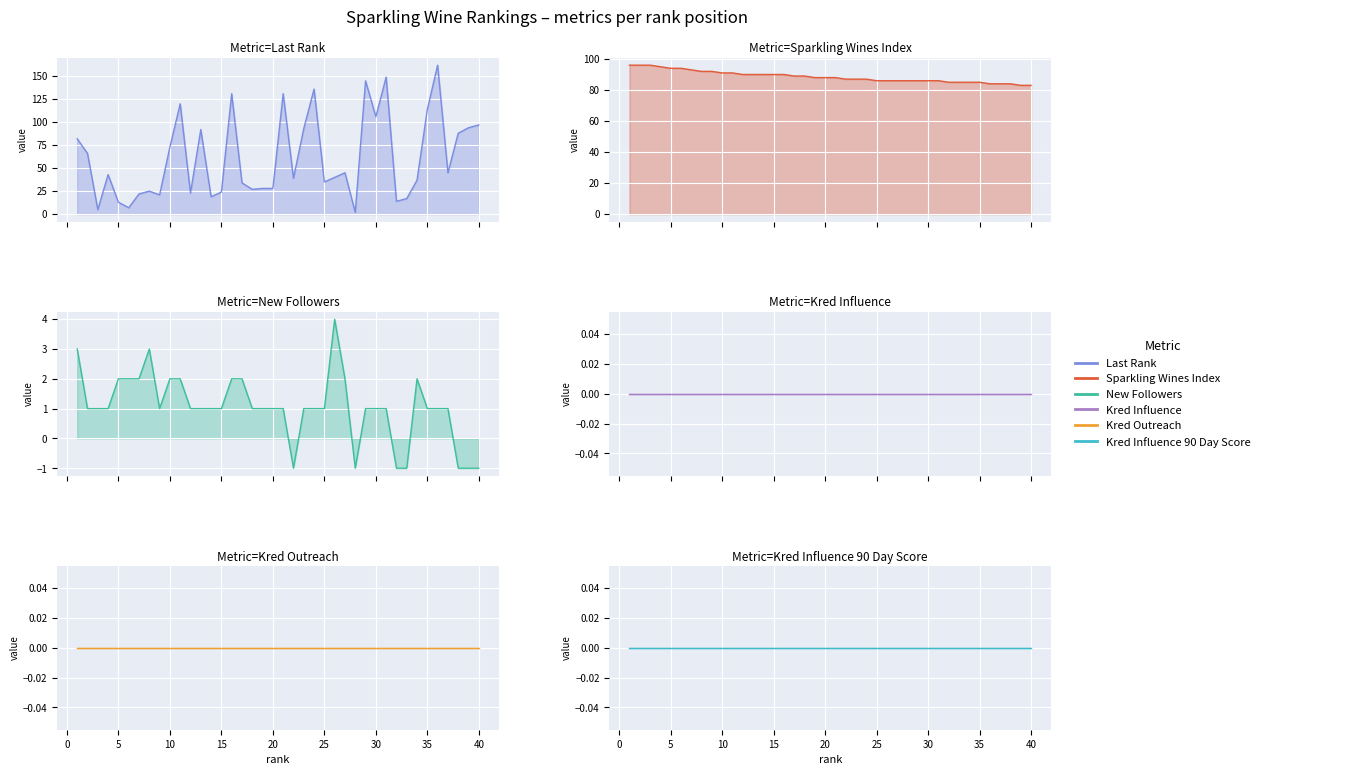

The Sparkling Wines Index series shows 155 at 20. True or false?

False